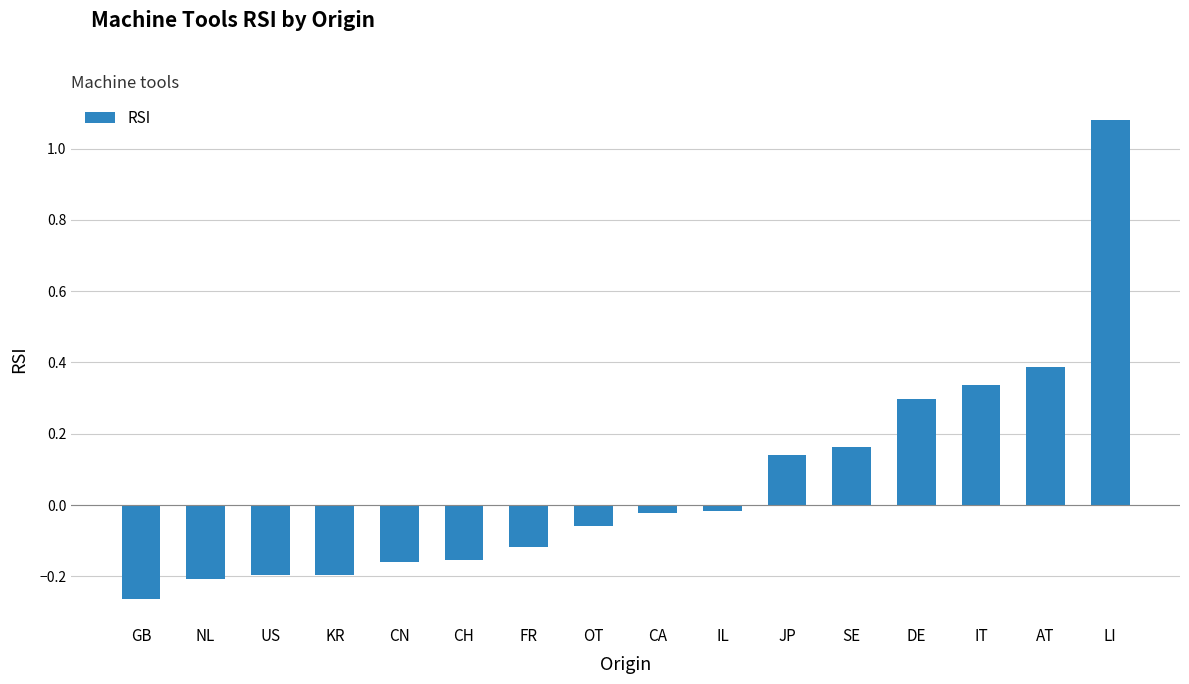

At which category does the chart reach its peak across all series?

LI